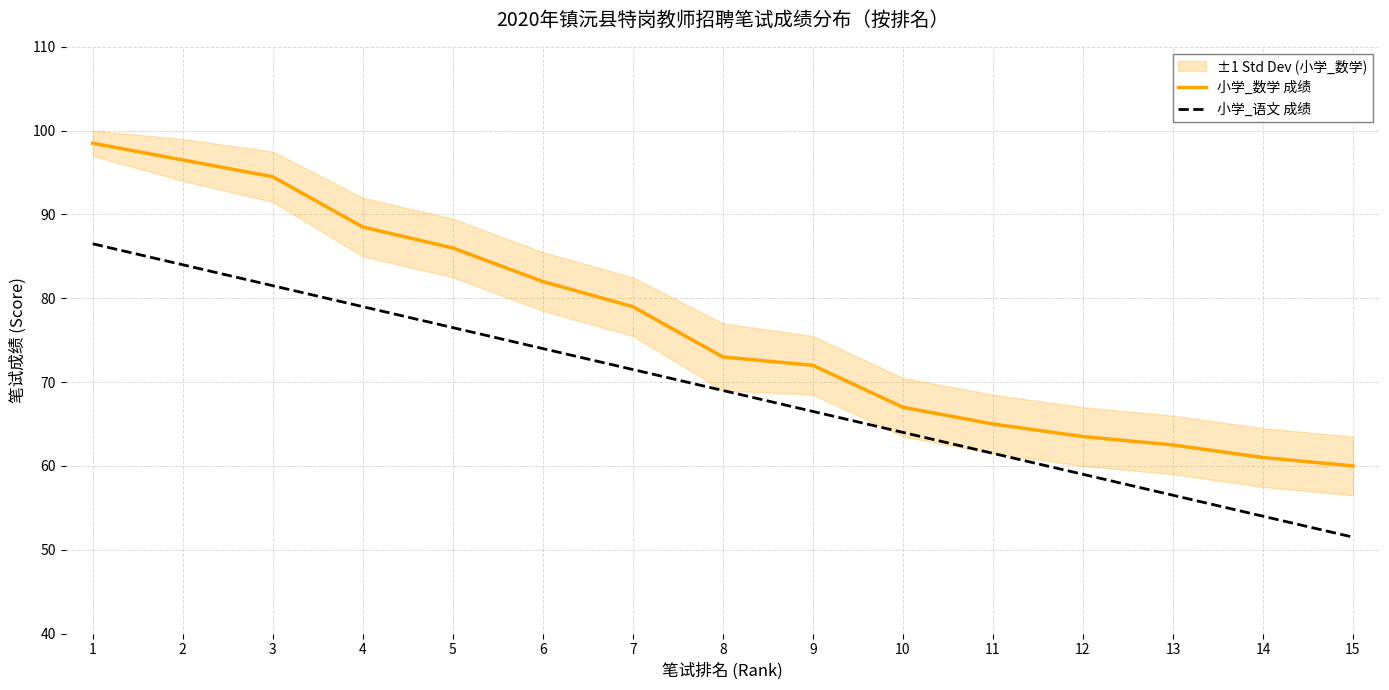

What is the value of the 小学_语文 成绩 point at the 7th from the left?

71.5